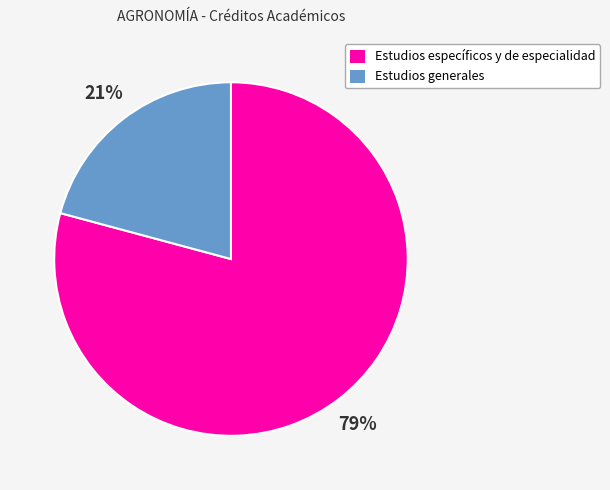

Count the number of slices in the pie.

2